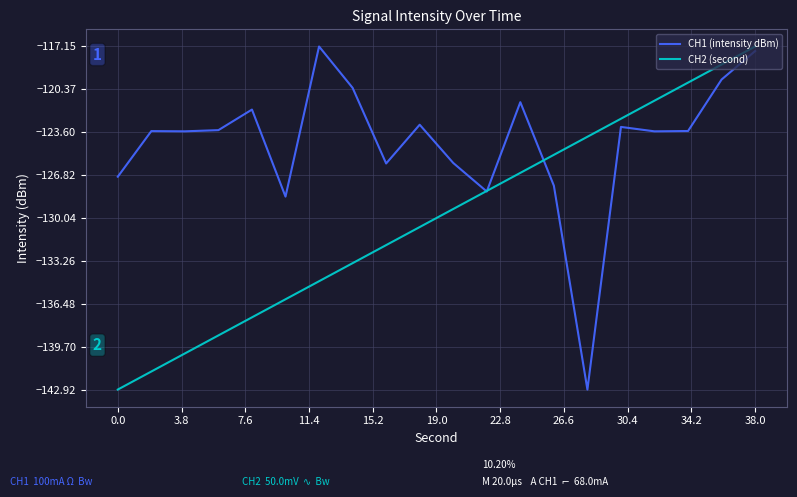

What is the smallest value displayed?

-142.9